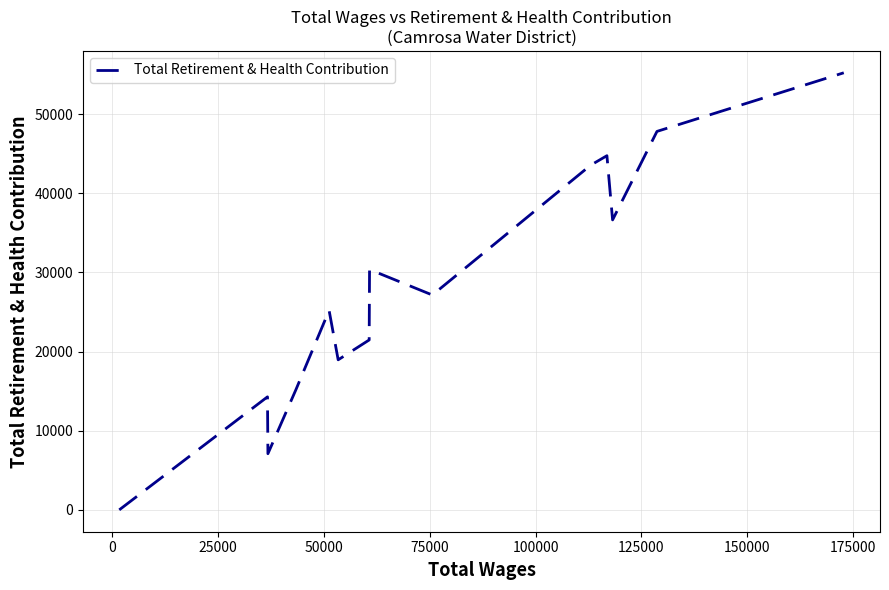

How many positive values are there?

13